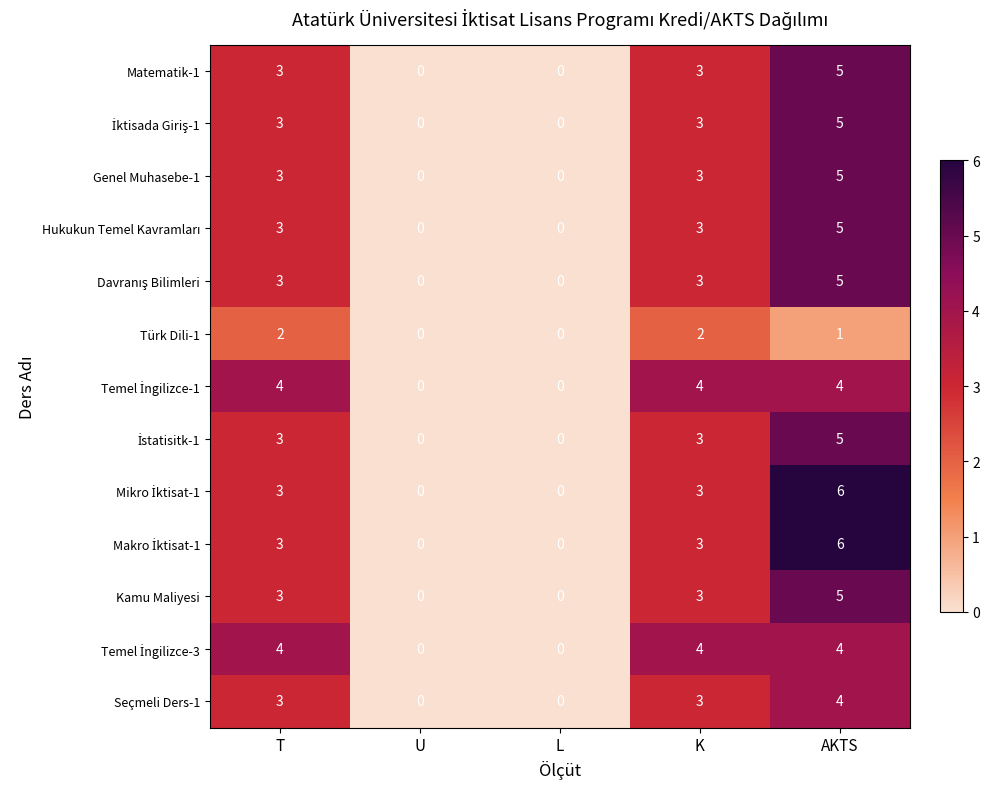

What is the sum of the Genel Muhasebe-1 values at L and AKTS?

5